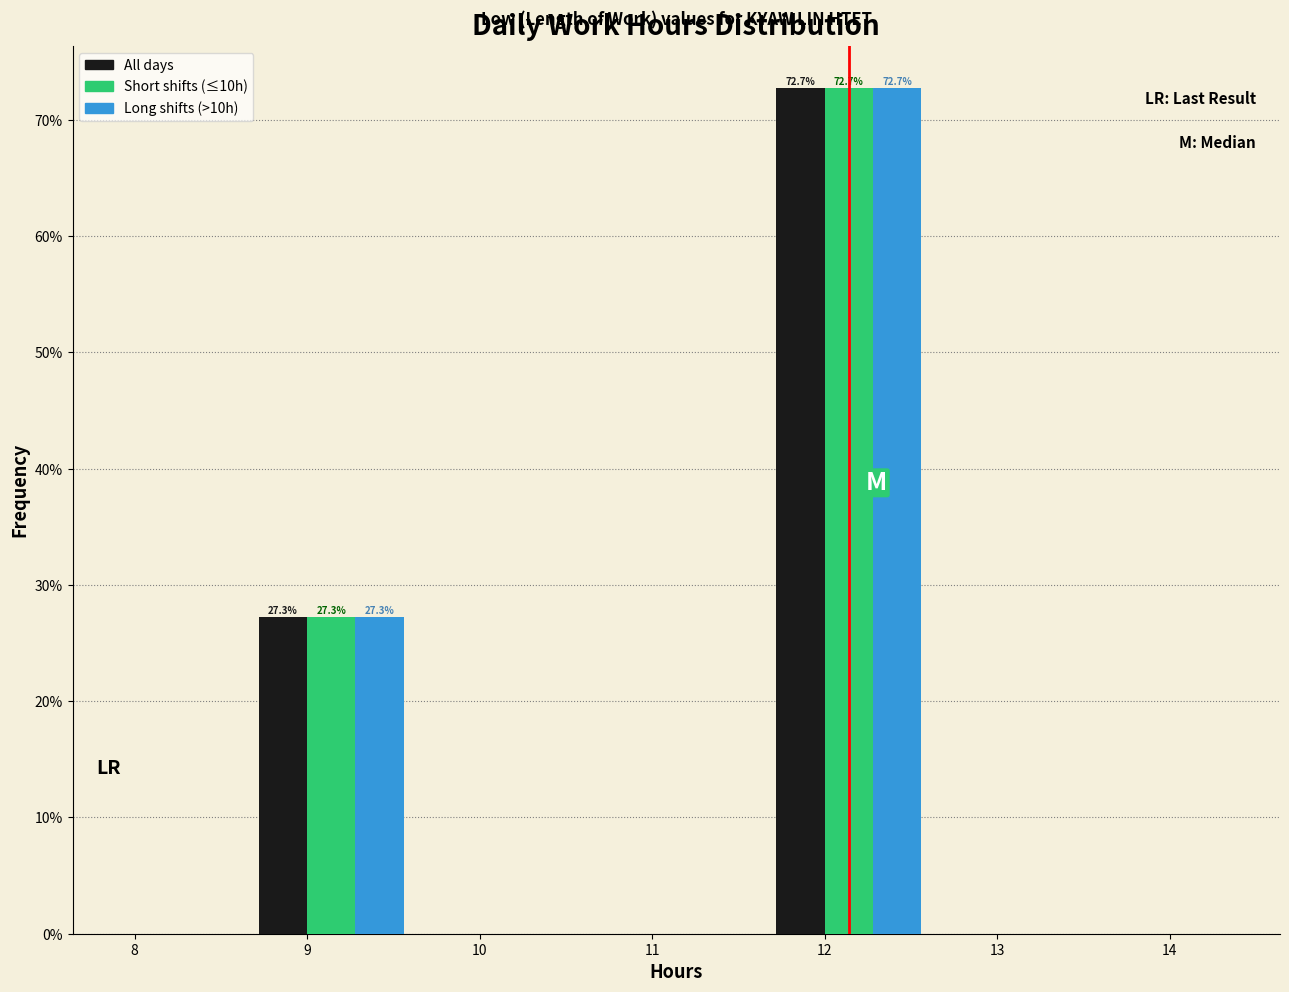

In the All days series, which range on the x-axis has the tallest bar?

11.64 to 12.64